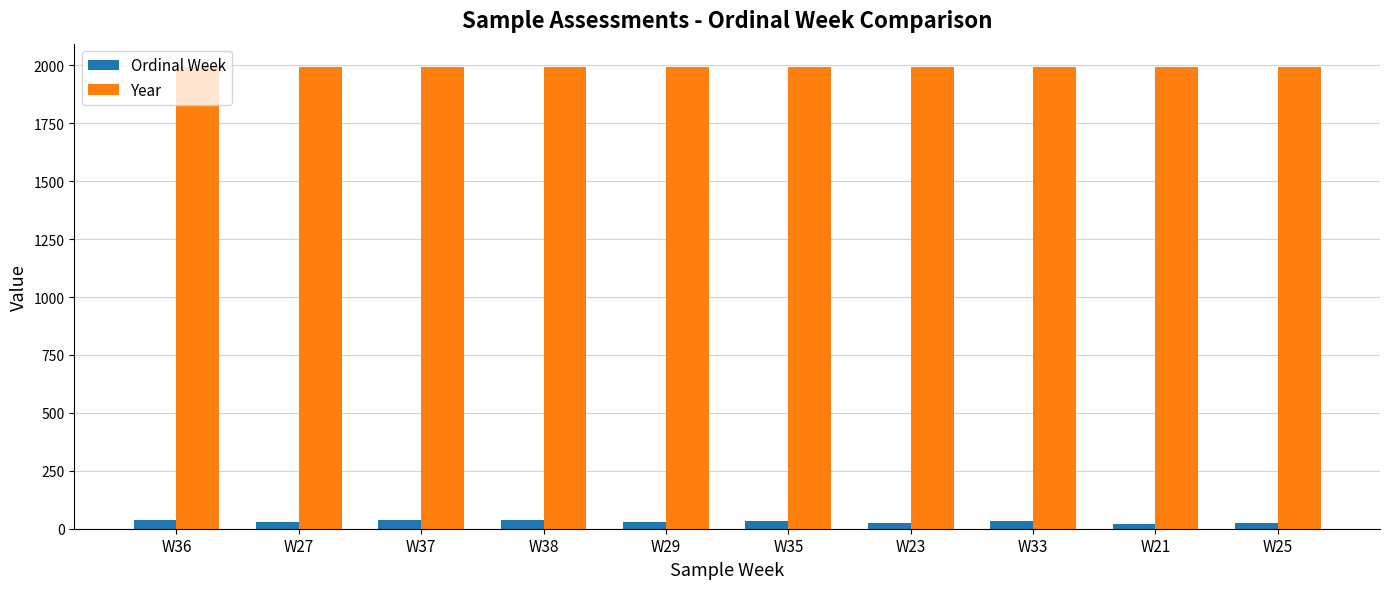

List the series in order of their overall mean, lowest first.

Ordinal Week, Year